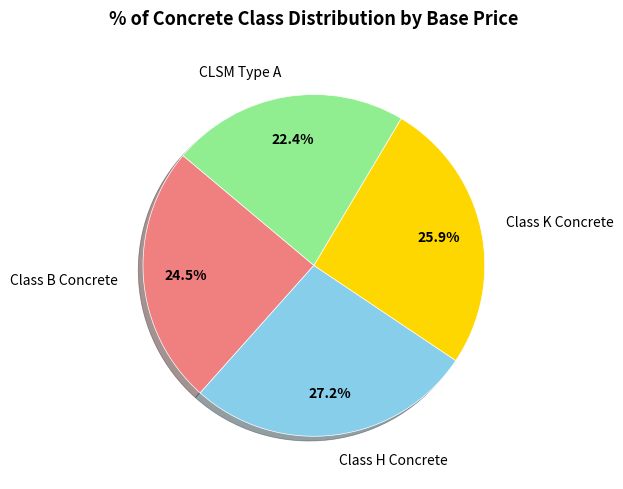

What percentage is NOT represented by Class K Concrete?

74.1%